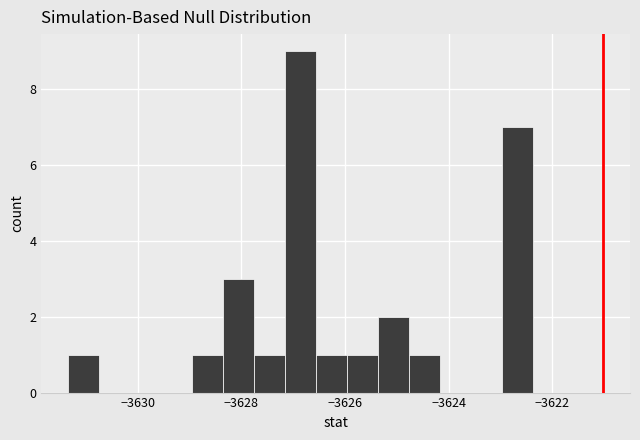

Around what value on the x-axis is the tallest bar? Give the approximate position of its centre, as read against the axis.

-3626.8